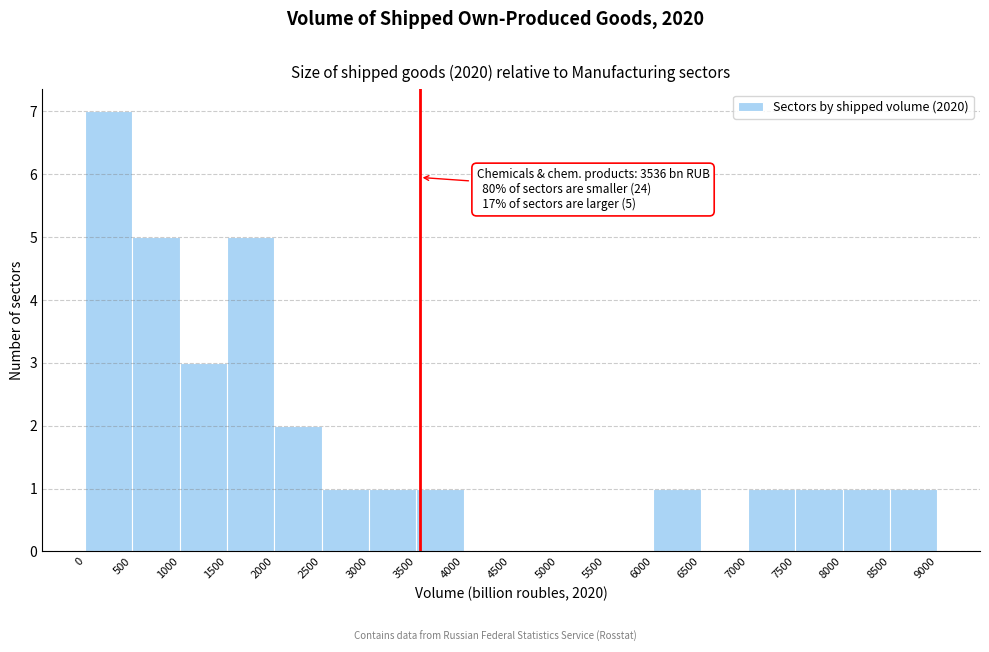

Which range on the x-axis has the tallest bar?

0 to 500